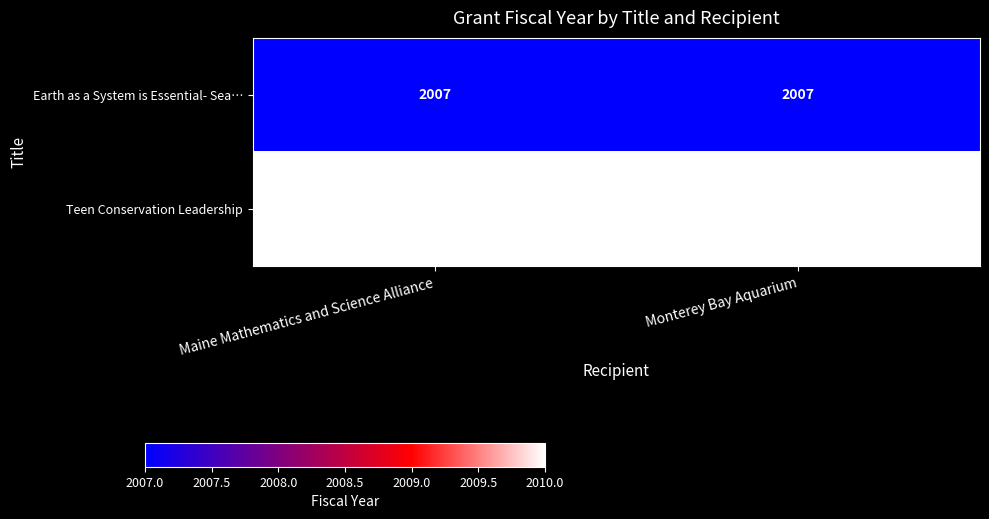

How many data points does each series have?

2